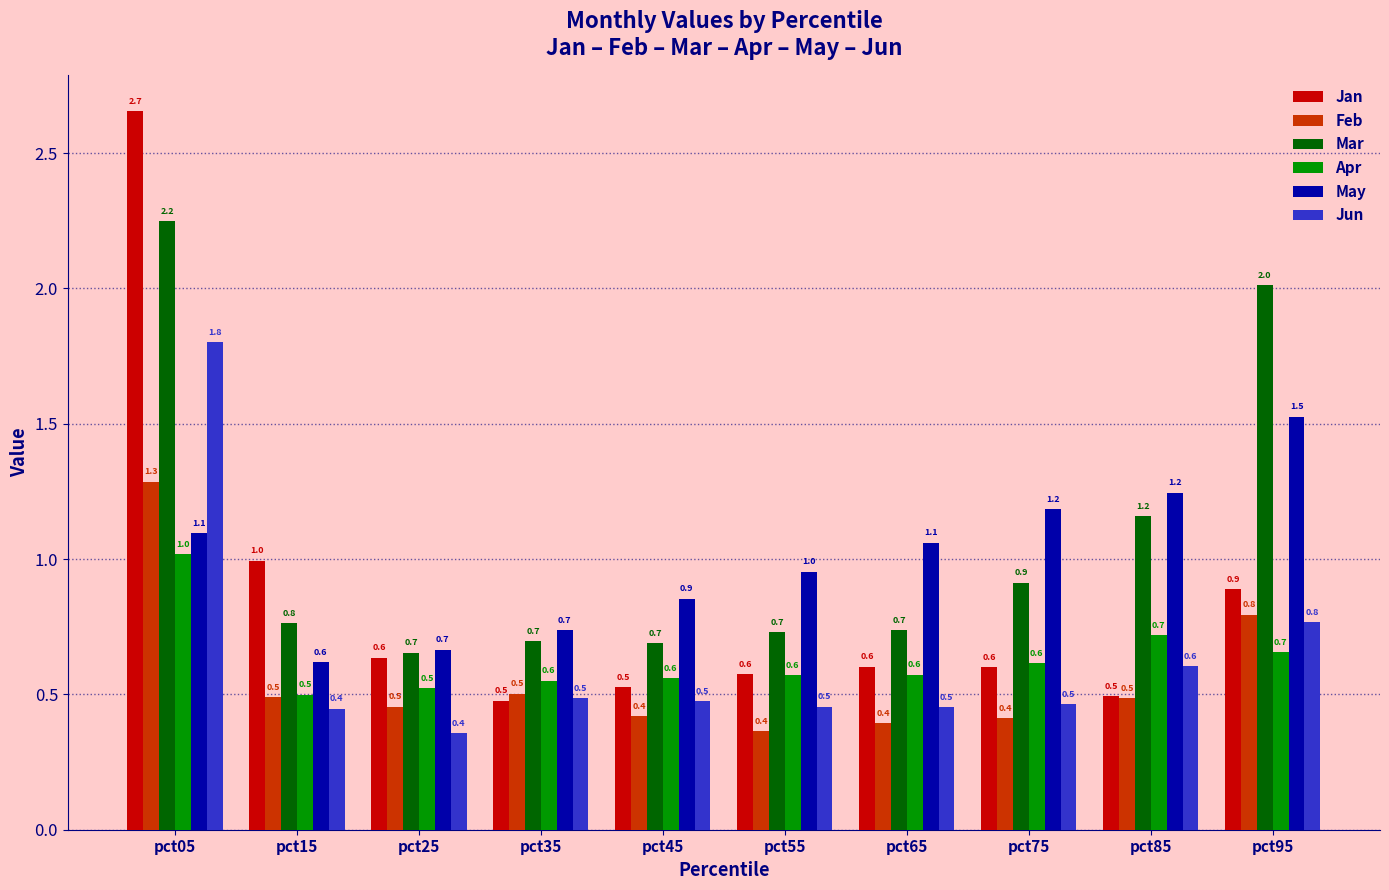

The Feb series shows 0.7 at pct15. True or false?

False